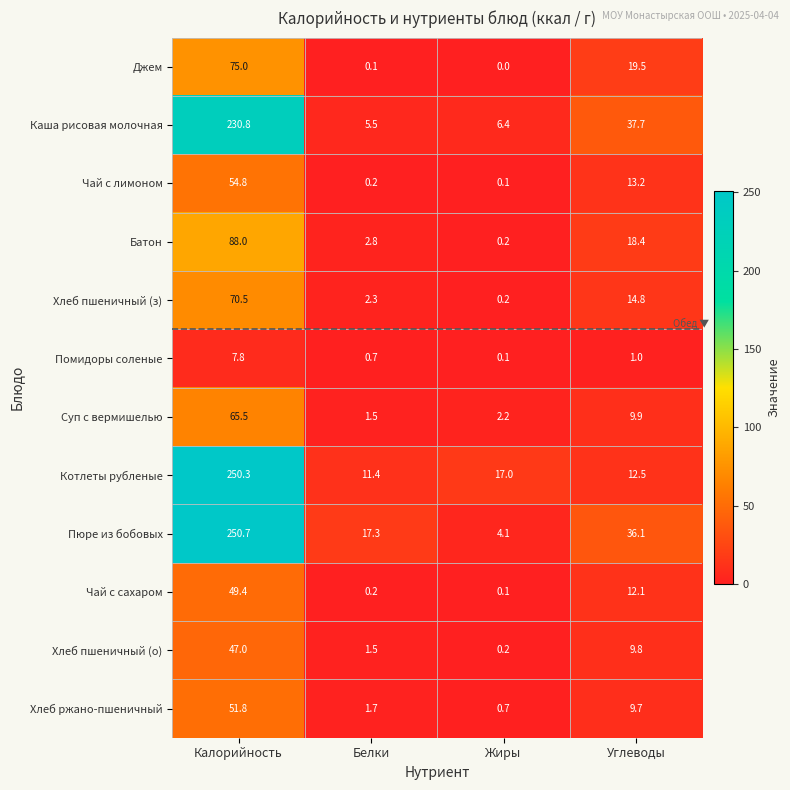

List the series in order of their peak value, highest first.

Пюре из бобовых, Котлеты рубленые, Каша рисовая молочная, Батон, Джем, Хлеб пшеничный (з), Суп с вермишелью, Чай с лимоном, Хлеб ржано-пшеничный, Чай с сахаром, Хлеб пшеничный (о), Помидоры соленые